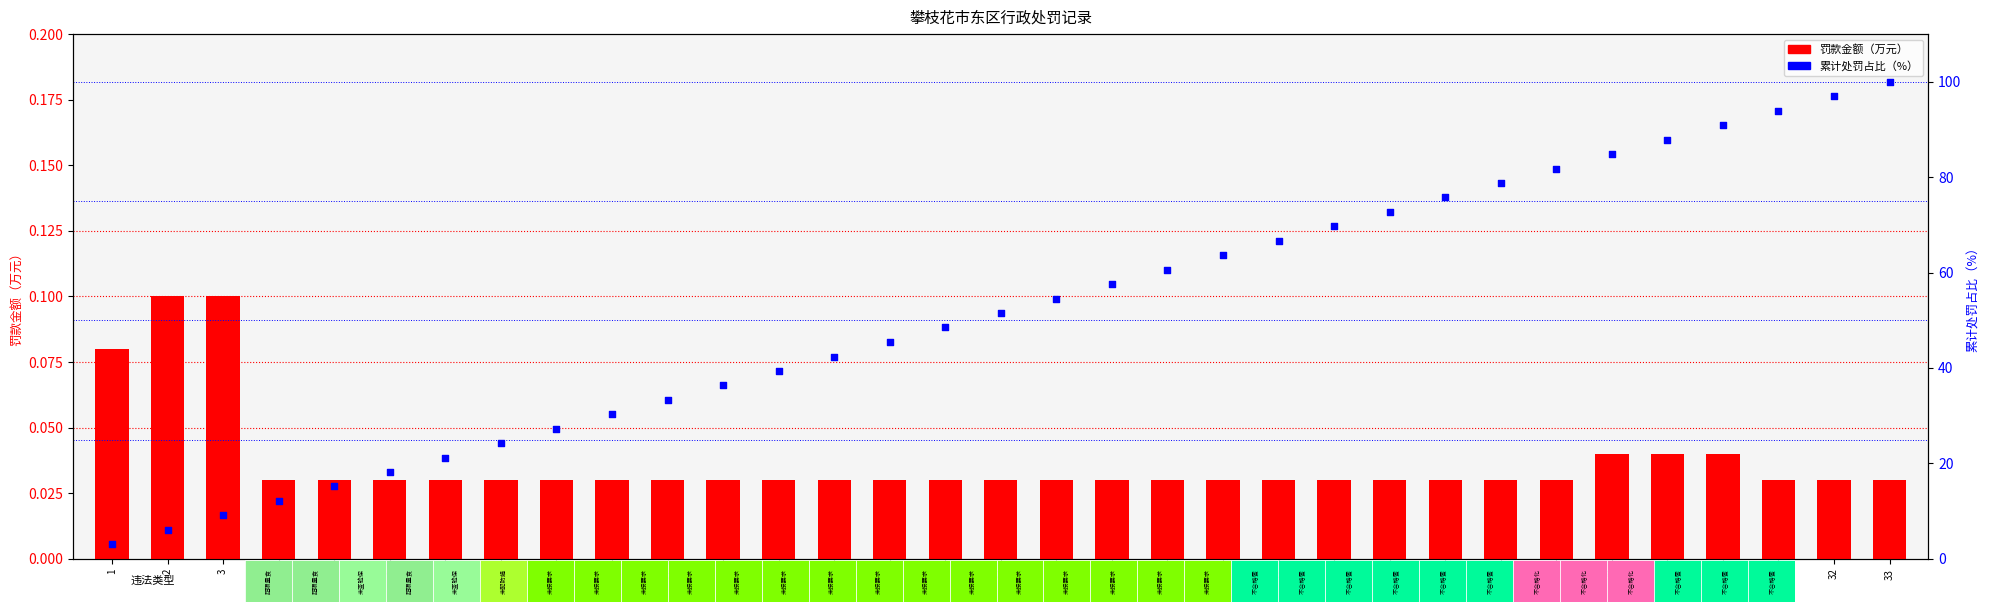

At which category is the sum across all series the highest?

33